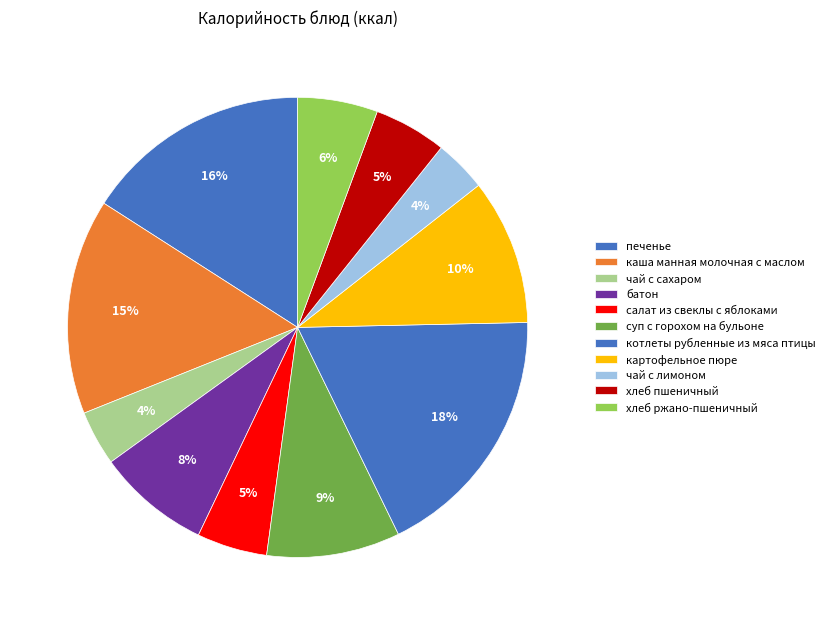

Does каша манная молочная с маслом account for over 50% of the chart?

No